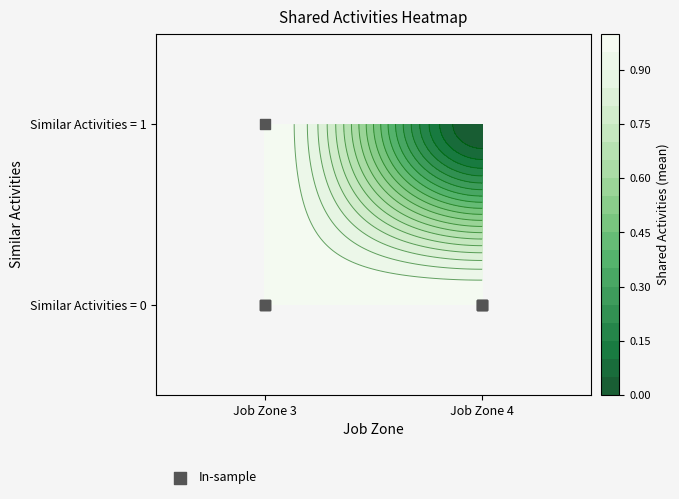

Where is the data nearest to the value 0?

Job Zone 4